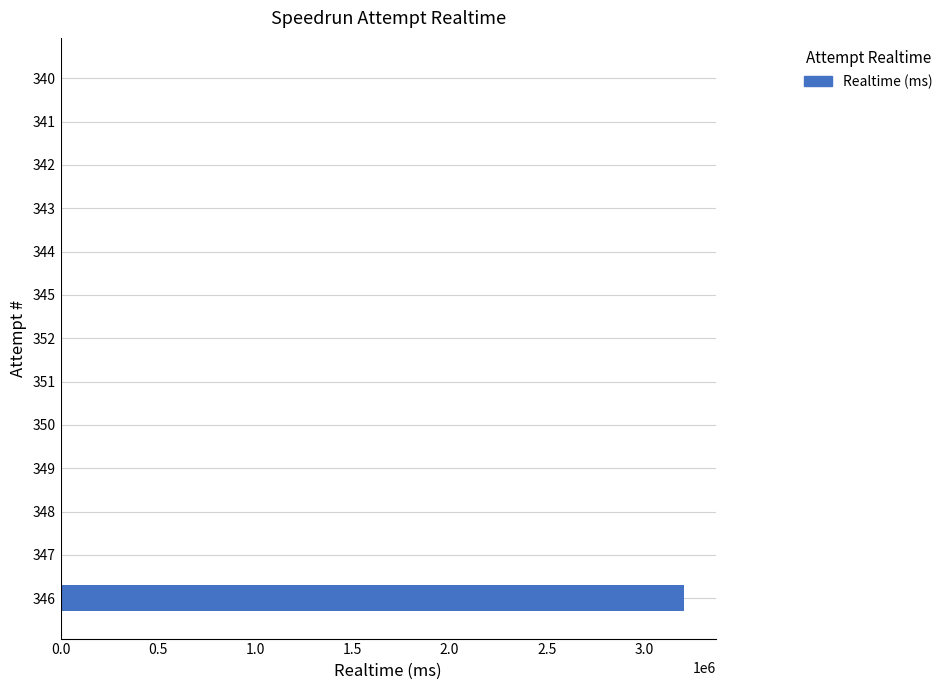

What is the change in value from 346 to 351?

-3208627